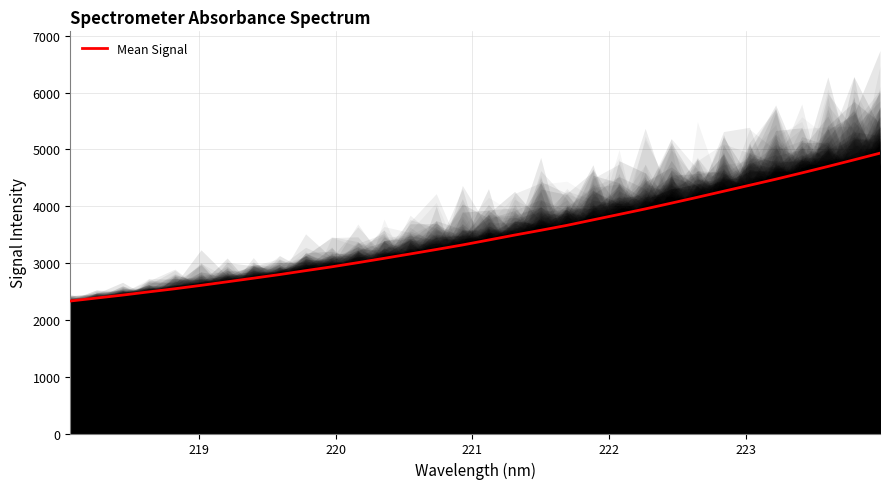

Reading right to left, what are all the values shown in this chart?

4934.5	4816.4	4699.8	4586.4	4475.5	4369.2	4263.5	4157.6	4054.3	3952.6	3855.8	3760.0	3663.4	3576.7	3492.6	3405.1	3318.2	3238.7	3160.1	3083.1	3007.2	2933.8	2866.3	2797.4	2733.5	2670.1	2607.3	2548.1	2493.1	2436.3	2384.3	2331.9